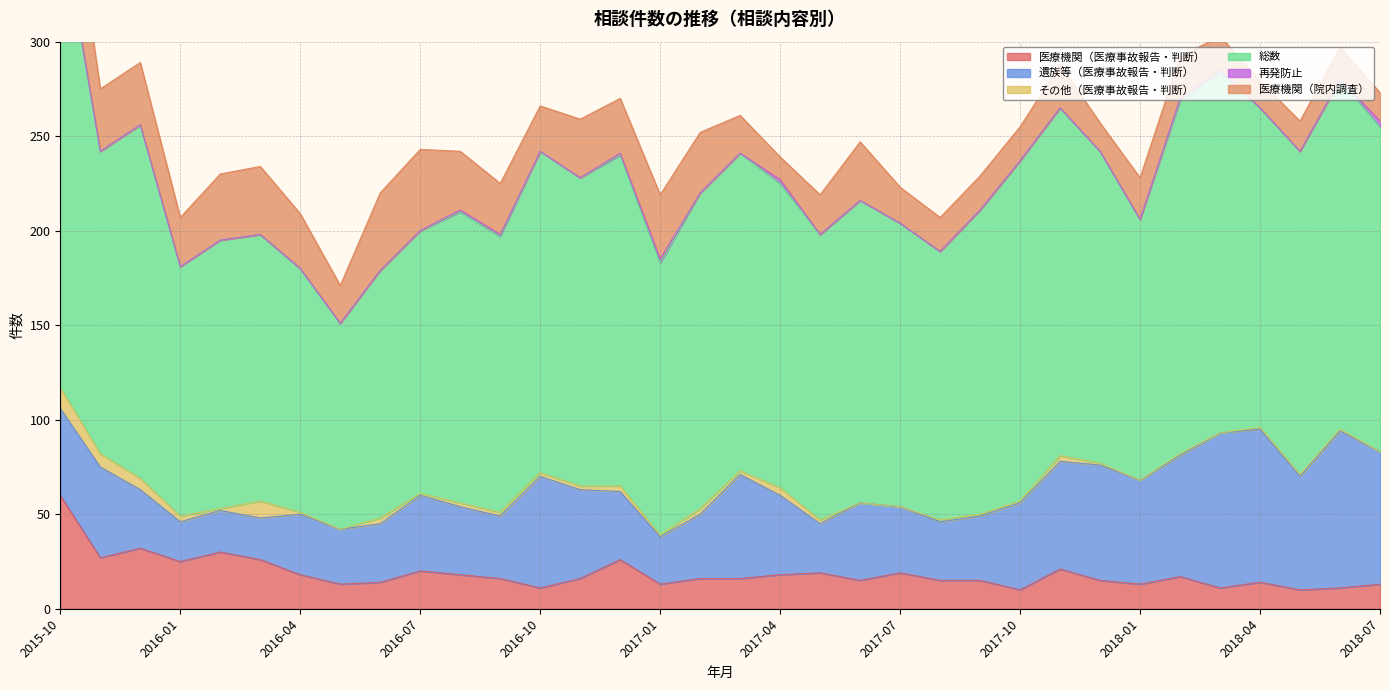

What is the difference between the その他（医療事故報告・判断） values at 2016-10 and 2017-08?

1